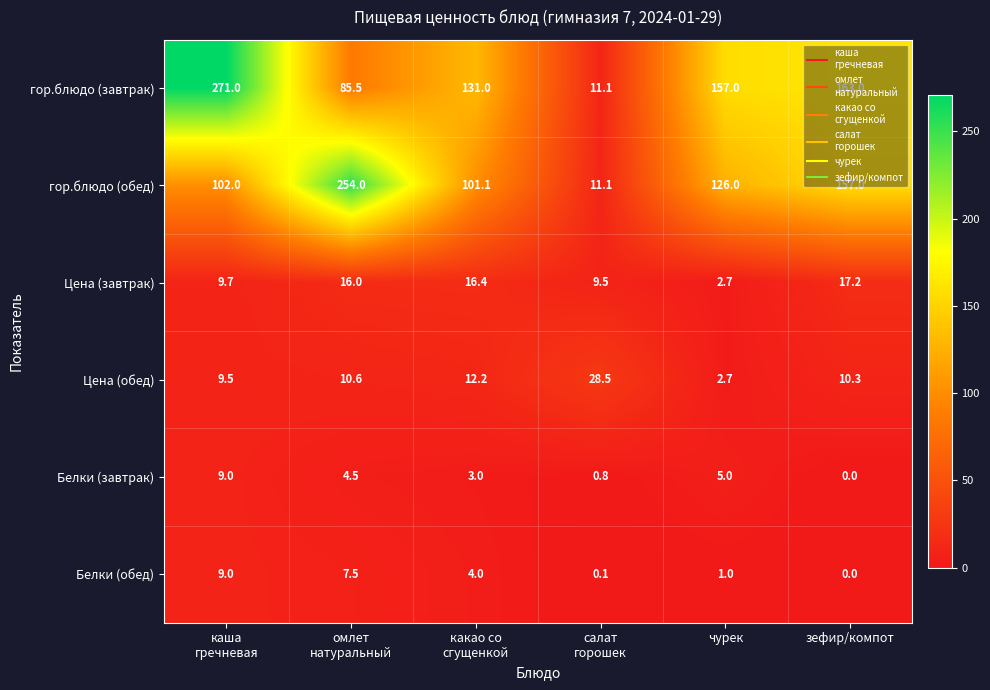

Where is гор.блюдо (обед) nearest to the value 132?

чурек